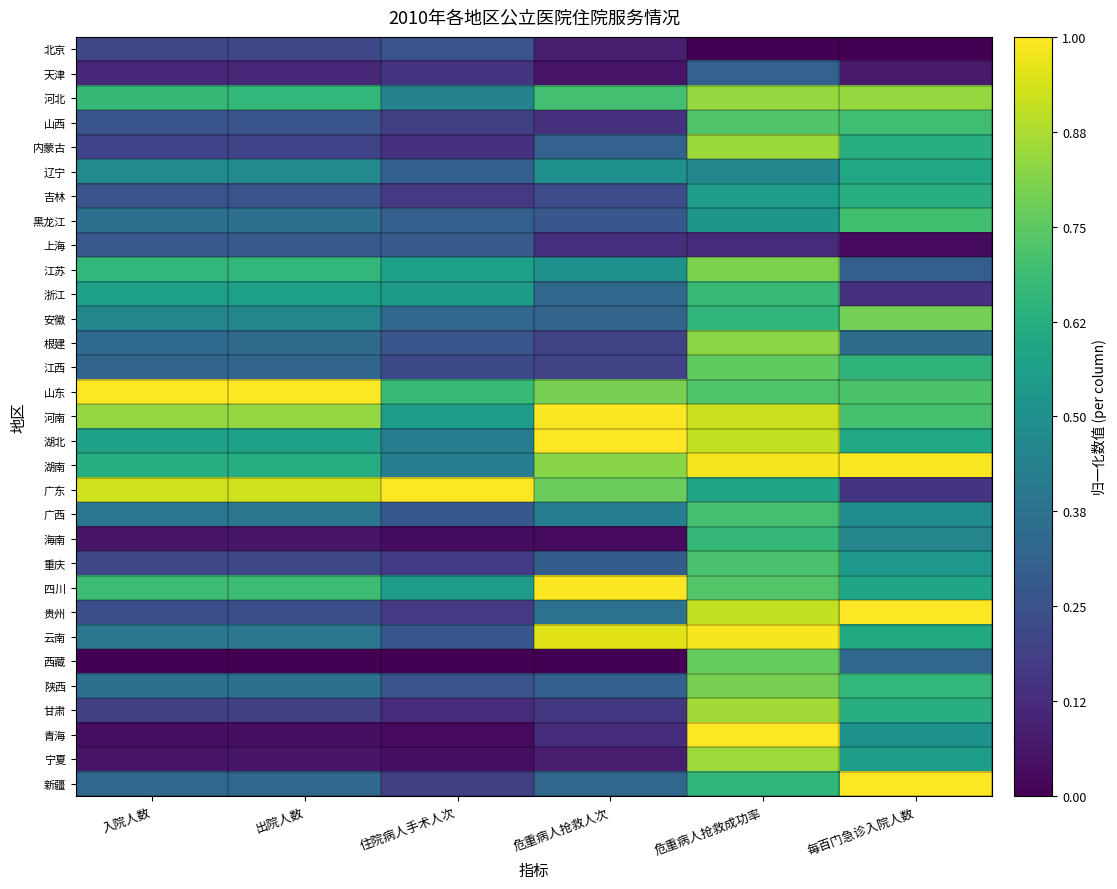

Reading left to right, list all the values displayed in this chart.

北京: 入院人数=0.2	出院人数=0.2	住院病人手术人次=0.3	危重病人抢救人次=0.1	危重病人抢救成功率=0.0	每百门急诊入院人数=0.0
天津: 入院人数=0.1	出院人数=0.1	住院病人手术人次=0.2	危重病人抢救人次=0.1	危重病人抢救成功率=0.3	每百门急诊入院人数=0.1
河北: 入院人数=0.7	出院人数=0.7	住院病人手术人次=0.4	危重病人抢救人次=0.7	危重病人抢救成功率=0.8	每百门急诊入院人数=0.8
山西: 入院人数=0.3	出院人数=0.3	住院病人手术人次=0.2	危重病人抢救人次=0.1	危重病人抢救成功率=0.7	每百门急诊入院人数=0.7
内蒙古: 入院人数=0.2	出院人数=0.2	住院病人手术人次=0.1	危重病人抢救人次=0.3	危重病人抢救成功率=0.9	每百门急诊入院人数=0.6
辽宁: 入院人数=0.5	出院人数=0.5	住院病人手术人次=0.3	危重病人抢救人次=0.5	危重病人抢救成功率=0.5	每百门急诊入院人数=0.6
吉林: 入院人数=0.3	出院人数=0.3	住院病人手术人次=0.2	危重病人抢救人次=0.2	危重病人抢救成功率=0.6	每百门急诊入院人数=0.6
黑龙江: 入院人数=0.4	出院人数=0.4	住院病人手术人次=0.3	危重病人抢救人次=0.3	危重病人抢救成功率=0.5	每百门急诊入院人数=0.7
上海: 入院人数=0.3	出院人数=0.3	住院病人手术人次=0.3	危重病人抢救人次=0.1	危重病人抢救成功率=0.1	每百门急诊入院人数=0.0
江苏: 入院人数=0.7	出院人数=0.7	住院病人手术人次=0.6	危重病人抢救人次=0.5	危重病人抢救成功率=0.8	每百门急诊入院人数=0.3
浙江: 入院人数=0.6	出院人数=0.6	住院病人手术人次=0.5	危重病人抢救人次=0.3	危重病人抢救成功率=0.7	每百门急诊入院人数=0.1
安徽: 入院人数=0.5	出院人数=0.5	住院病人手术人次=0.3	危重病人抢救人次=0.3	危重病人抢救成功率=0.7	每百门急诊入院人数=0.8
根建: 入院人数=0.3	出院人数=0.3	住院病人手术人次=0.3	危重病人抢救人次=0.2	危重病人抢救成功率=0.8	每百门急诊入院人数=0.4
江西: 入院人数=0.3	出院人数=0.3	住院病人手术人次=0.2	危重病人抢救人次=0.2	危重病人抢救成功率=0.8	每百门急诊入院人数=0.6
山东: 入院人数=1.0	出院人数=1.0	住院病人手术人次=0.7	危重病人抢救人次=0.8	危重病人抢救成功率=0.7	每百门急诊入院人数=0.7
河南: 入院人数=0.8	出院人数=0.8	住院病人手术人次=0.6	危重病人抢救人次=1.0	危重病人抢救成功率=0.9	每百门急诊入院人数=0.7
湖北: 入院人数=0.6	出院人数=0.6	住院病人手术人次=0.4	危重病人抢救人次=1.0	危重病人抢救成功率=0.9	每百门急诊入院人数=0.6
湖南: 入院人数=0.6	出院人数=0.6	住院病人手术人次=0.4	危重病人抢救人次=0.8	危重病人抢救成功率=1.0	每百门急诊入院人数=1.0
广东: 入院人数=0.9	出院人数=0.9	住院病人手术人次=1.0	危重病人抢救人次=0.8	危重病人抢救成功率=0.6	每百门急诊入院人数=0.2
广西: 入院人数=0.4	出院人数=0.4	住院病人手术人次=0.3	危重病人抢救人次=0.4	危重病人抢救成功率=0.7	每百门急诊入院人数=0.5
海南: 入院人数=0.1	出院人数=0.1	住院病人手术人次=0.0	危重病人抢救人次=0.0	危重病人抢救成功率=0.7	每百门急诊入院人数=0.5
重庆: 入院人数=0.2	出院人数=0.2	住院病人手术人次=0.2	危重病人抢救人次=0.3	危重病人抢救成功率=0.7	每百门急诊入院人数=0.5
四川: 入院人数=0.7	出院人数=0.7	住院病人手术人次=0.5	危重病人抢救人次=1.0	危重病人抢救成功率=0.7	每百门急诊入院人数=0.6
贵州: 入院人数=0.2	出院人数=0.2	住院病人手术人次=0.2	危重病人抢救人次=0.4	危重病人抢救成功率=0.9	每百门急诊入院人数=1.0
云南: 入院人数=0.4	出院人数=0.4	住院病人手术人次=0.3	危重病人抢救人次=1.0	危重病人抢救成功率=1.0	每百门急诊入院人数=0.6
西藏: 入院人数=0.0	出院人数=0.0	住院病人手术人次=0.0	危重病人抢救人次=0.0	危重病人抢救成功率=0.8	每百门急诊入院人数=0.3
陕西: 入院人数=0.4	出院人数=0.4	住院病人手术人次=0.3	危重病人抢救人次=0.3	危重病人抢救成功率=0.8	每百门急诊入院人数=0.7
甘肃: 入院人数=0.2	出院人数=0.2	住院病人手术人次=0.1	危重病人抢救人次=0.2	危重病人抢救成功率=0.9	每百门急诊入院人数=0.6
青海: 入院人数=0.0	出院人数=0.0	住院病人手术人次=0.0	危重病人抢救人次=0.1	危重病人抢救成功率=1.0	每百门急诊入院人数=0.5
宁夏: 入院人数=0.1	出院人数=0.1	住院病人手术人次=0.0	危重病人抢救人次=0.1	危重病人抢救成功率=0.9	每百门急诊入院人数=0.6
新疆: 入院人数=0.3	出院人数=0.3	住院病人手术人次=0.2	危重病人抢救人次=0.3	危重病人抢救成功率=0.7	每百门急诊入院人数=1.0